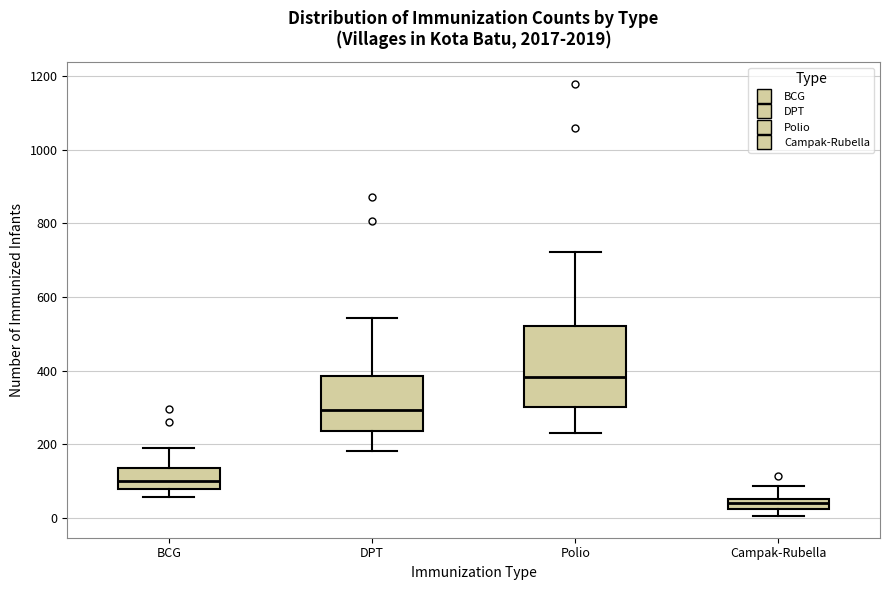

Where does the lower whisker of the box for Polio end on the y-axis? The values are not printed on the chart, so give them approximately, as read against the axis.

240